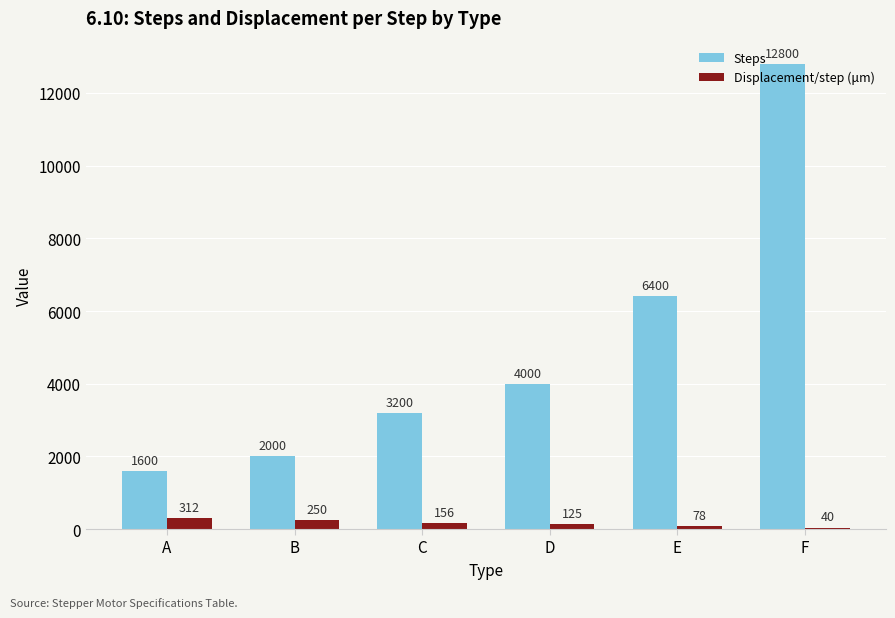

What value does the Displacement/step (μm) series have at C?

156